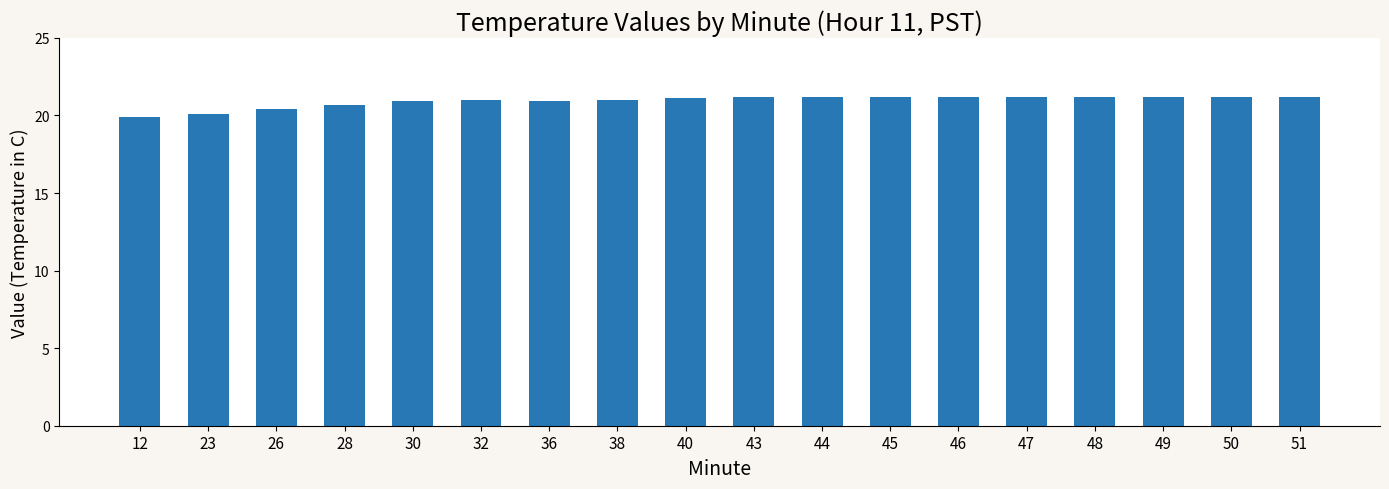

The value at 48 is 14.1. True or false?

False